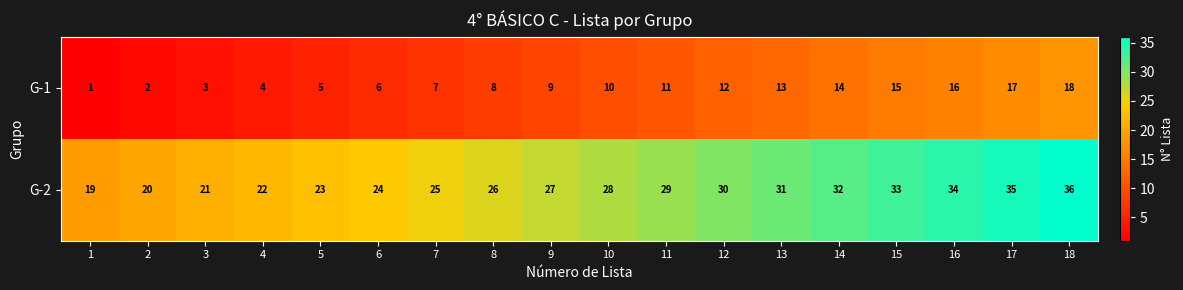

Rank the series by their average value, from highest to lowest.

G-2, G-1